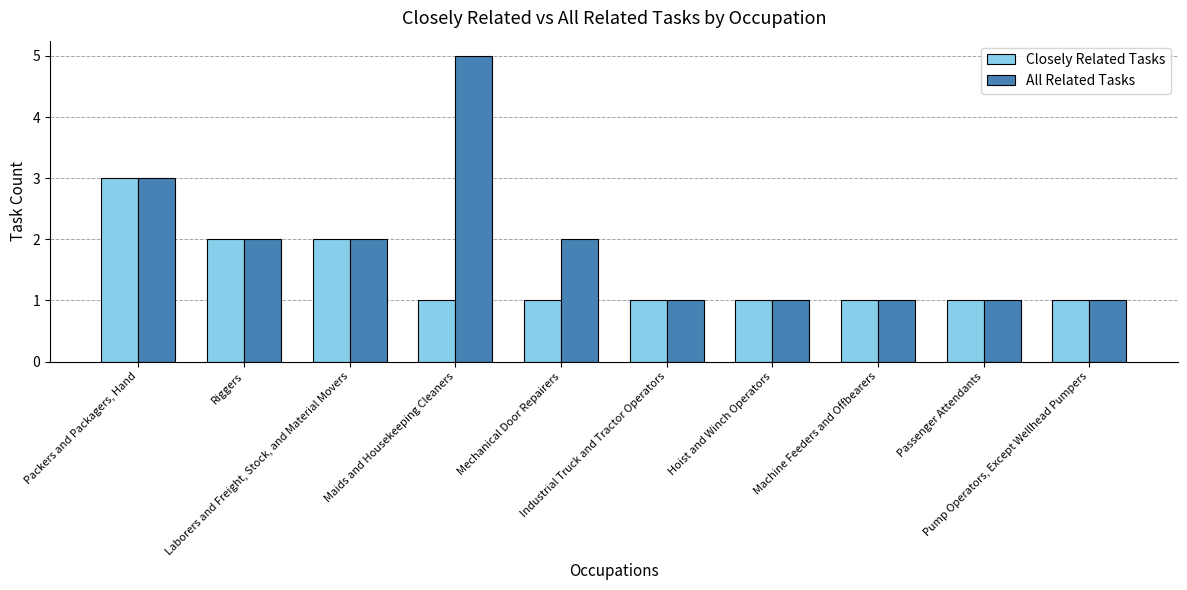

Rank the series by their average value, from highest to lowest.

All Related Tasks, Closely Related Tasks